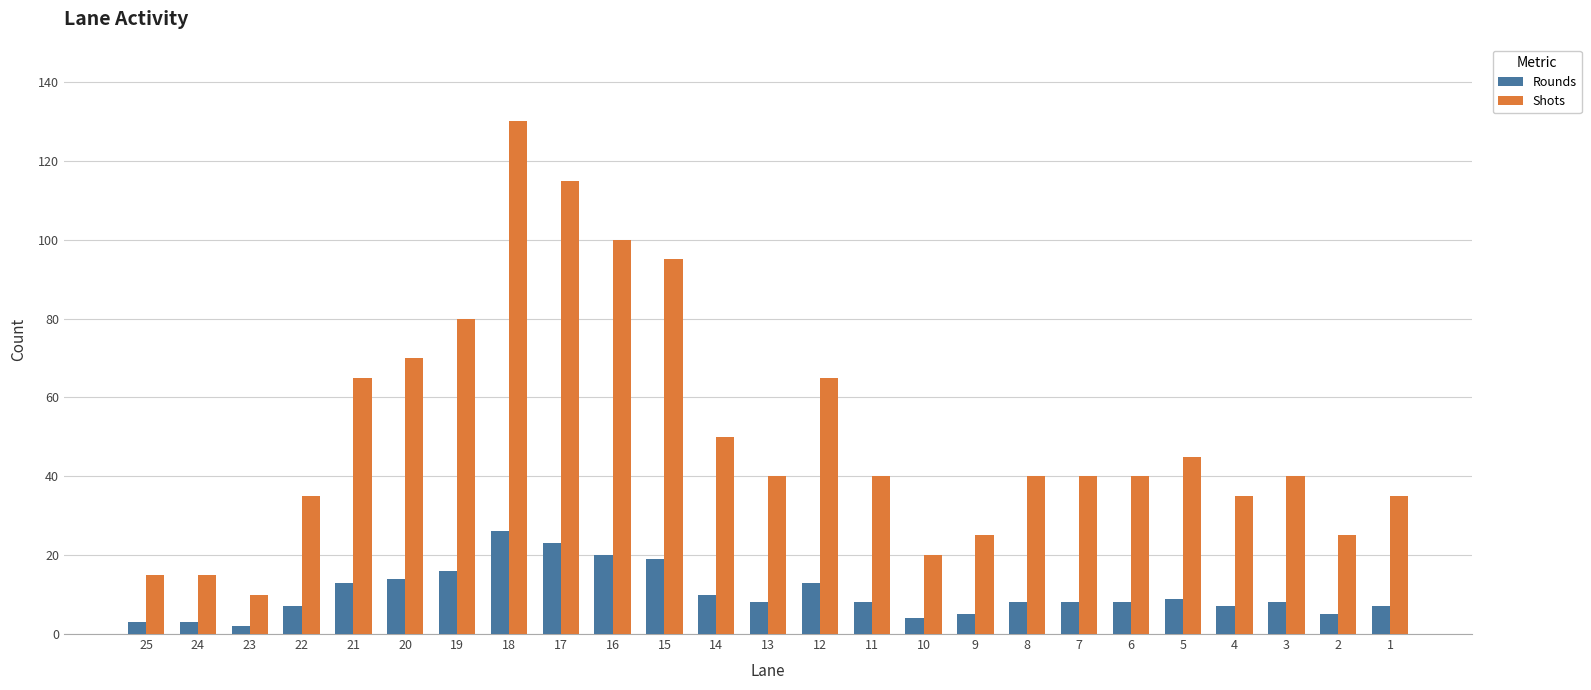

Which series has the largest total across all categories?

Shots